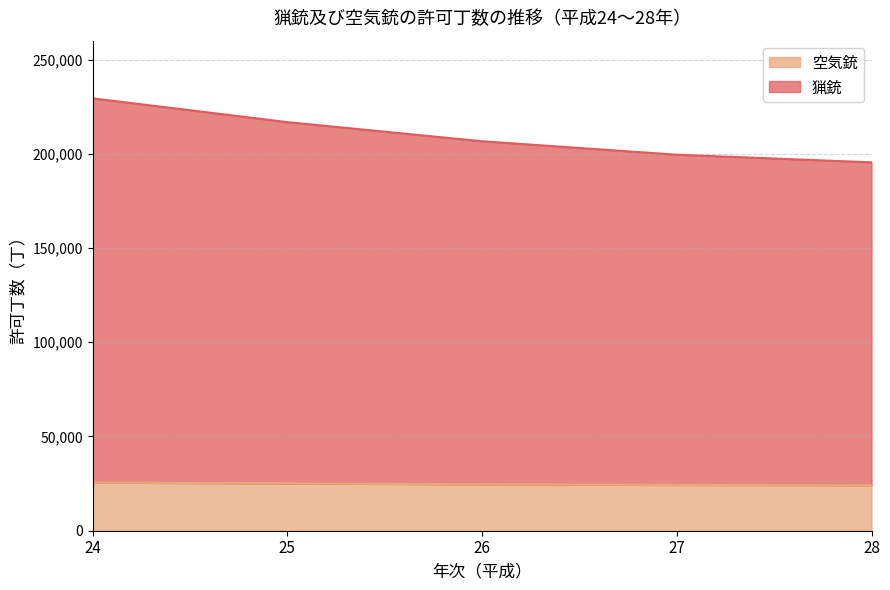

Where does the 空気銃 series first go above 24610?

24